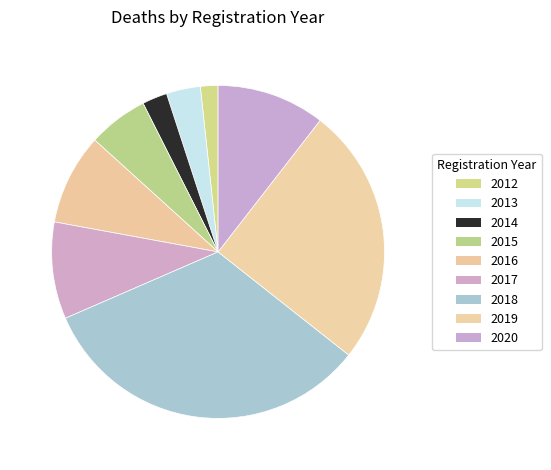

What percentage is the 2013 slice, to the nearest percent?

3%